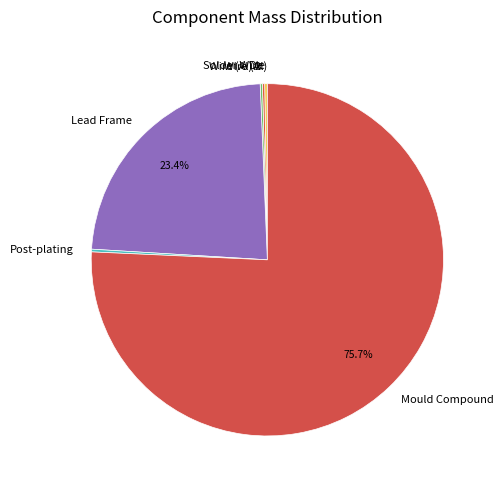

Which has a higher value, Mould Compound or Lead Frame?

Mould Compound